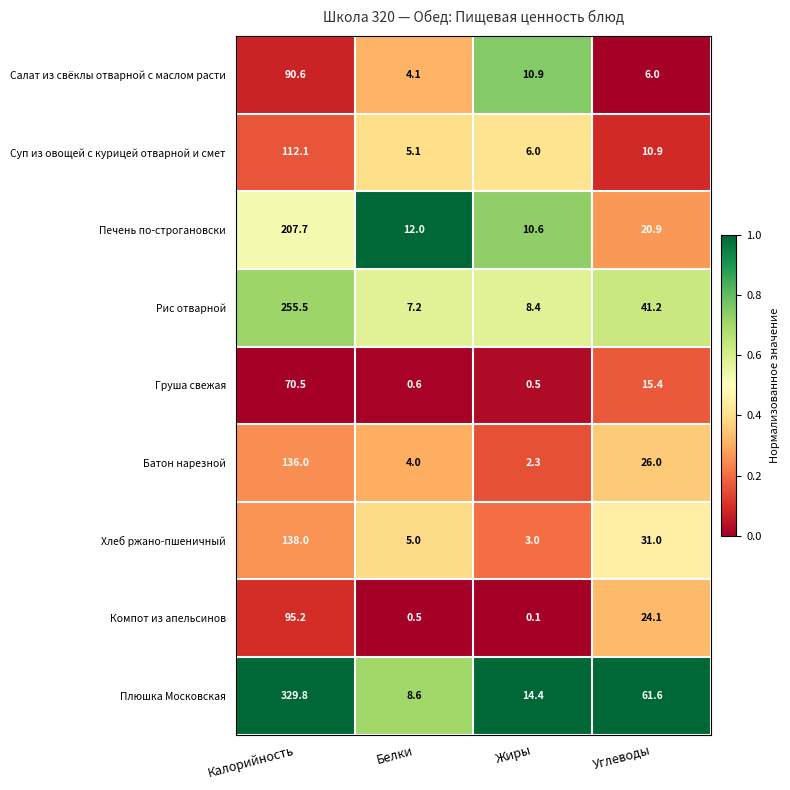

The Печень по-строгановски series shows 2.3 at Жиры. True or false?

False